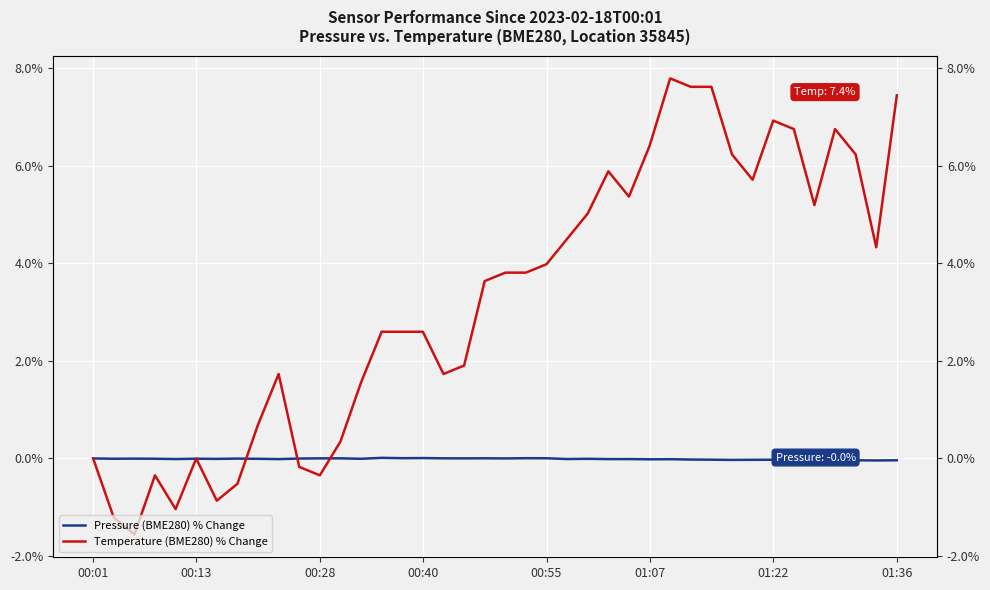

What is the label of the 2nd point from the left?

00:13